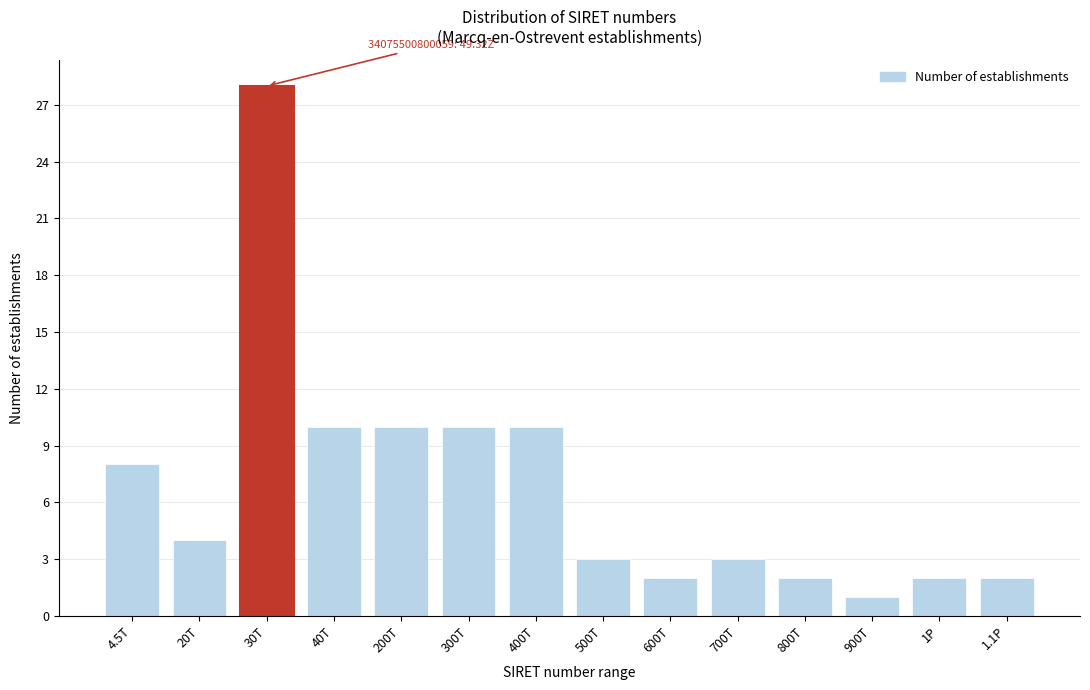

Reading right to left, transcribe all the data shown in this chart.

2	2	1	2	3	2	3	10	10	10	10	28	4	8